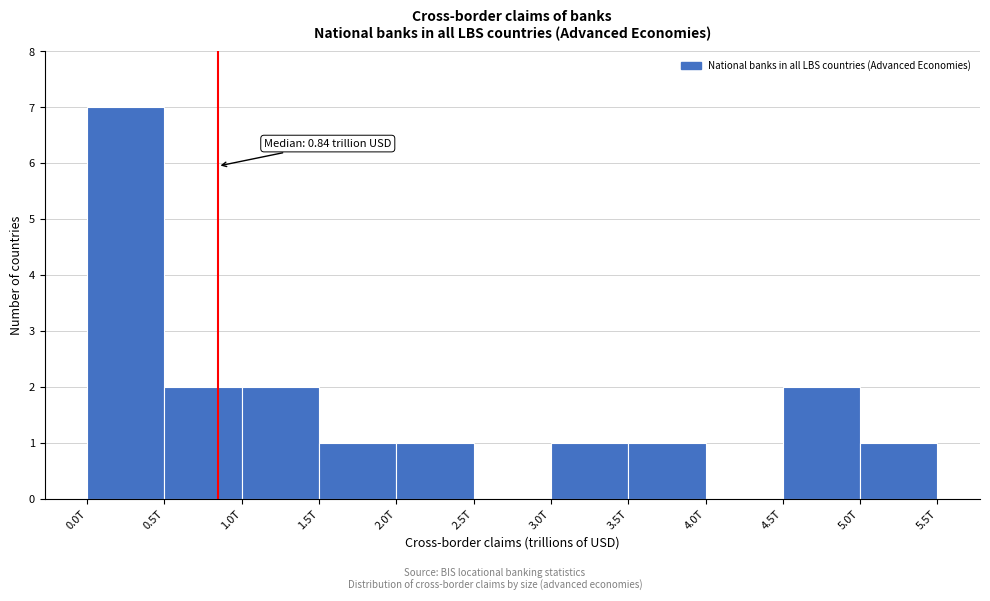

Reading right to left, transcribe all the data shown in this chart.

5.0T=1	4.5T=2	4.0T=0	3.5T=1	3.0T=1	2.5T=0	2.0T=1	1.5T=1	1.0T=2	0.5T=2	0.0T=7